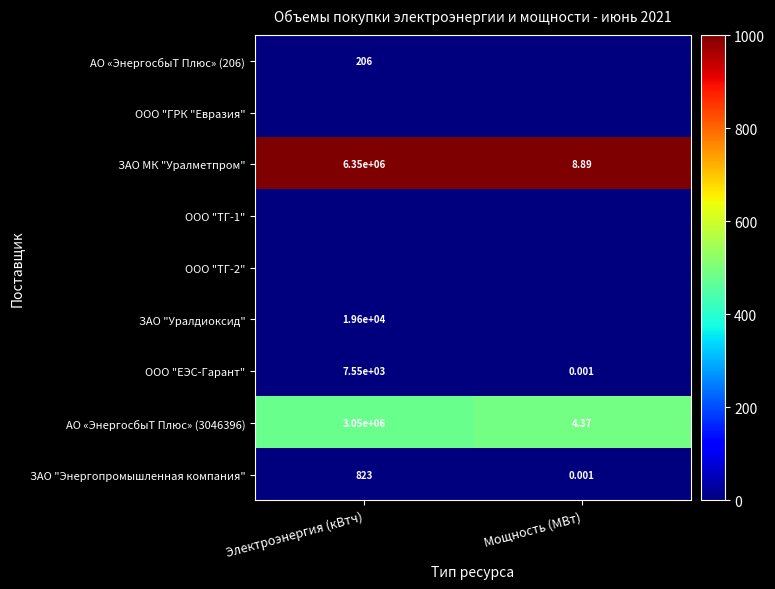

How many series are shown in this chart?

9